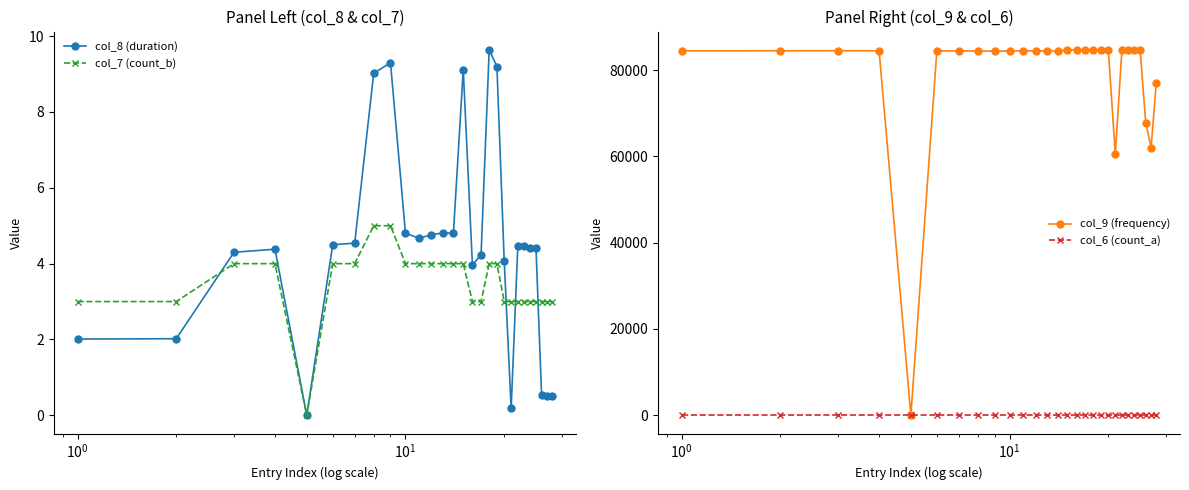

In col_8 (duration), how many points are lower than both neighbors (excluding endpoints)?

6